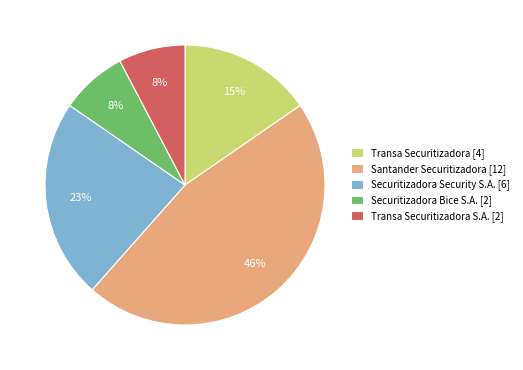

Is it true that Transa Securitizadora S.A. [2] is 1% of the pie?

False